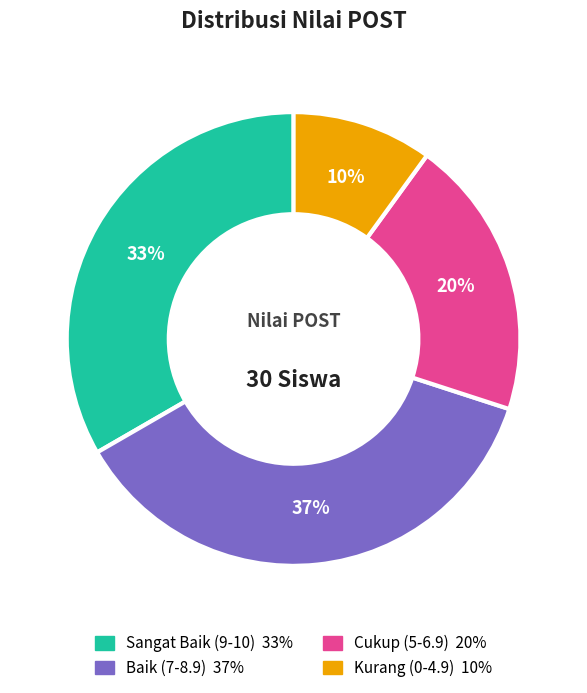

Does any single category account for the majority?

No